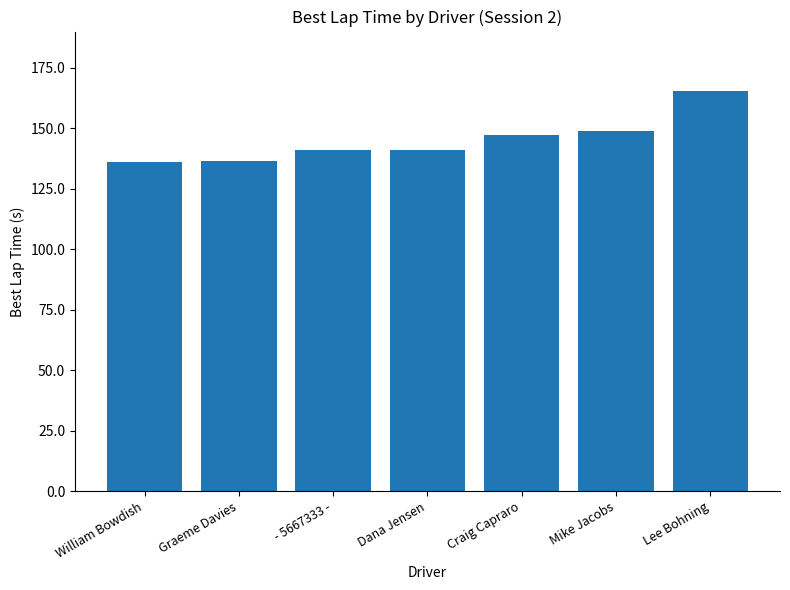

Read the value at Lee Bohning.

165.2